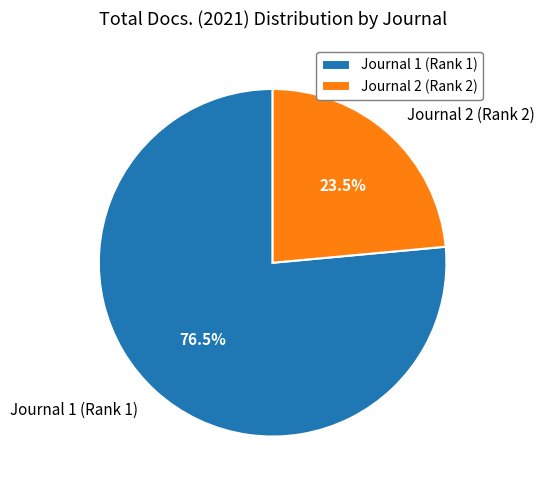

Which slice is the largest?

Journal 1 (Rank 1)